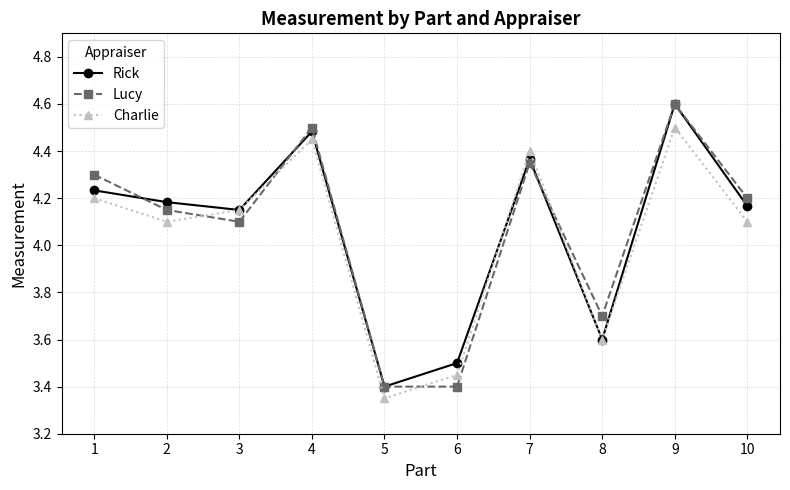

True or false: Charlie has a value of 6.2 at 9.

False